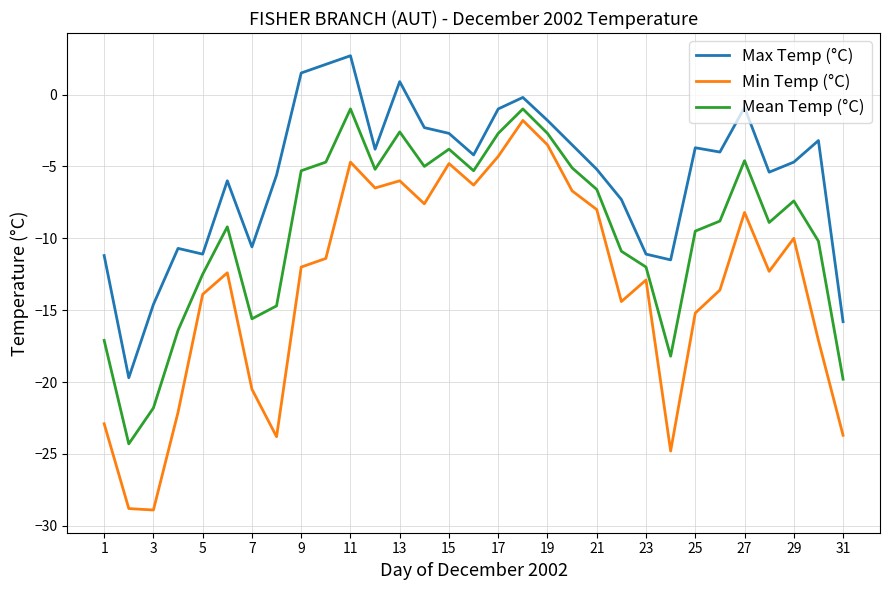

List the series in order of their overall mean, highest first.

Max Temp (°C), Mean Temp (°C), Min Temp (°C)